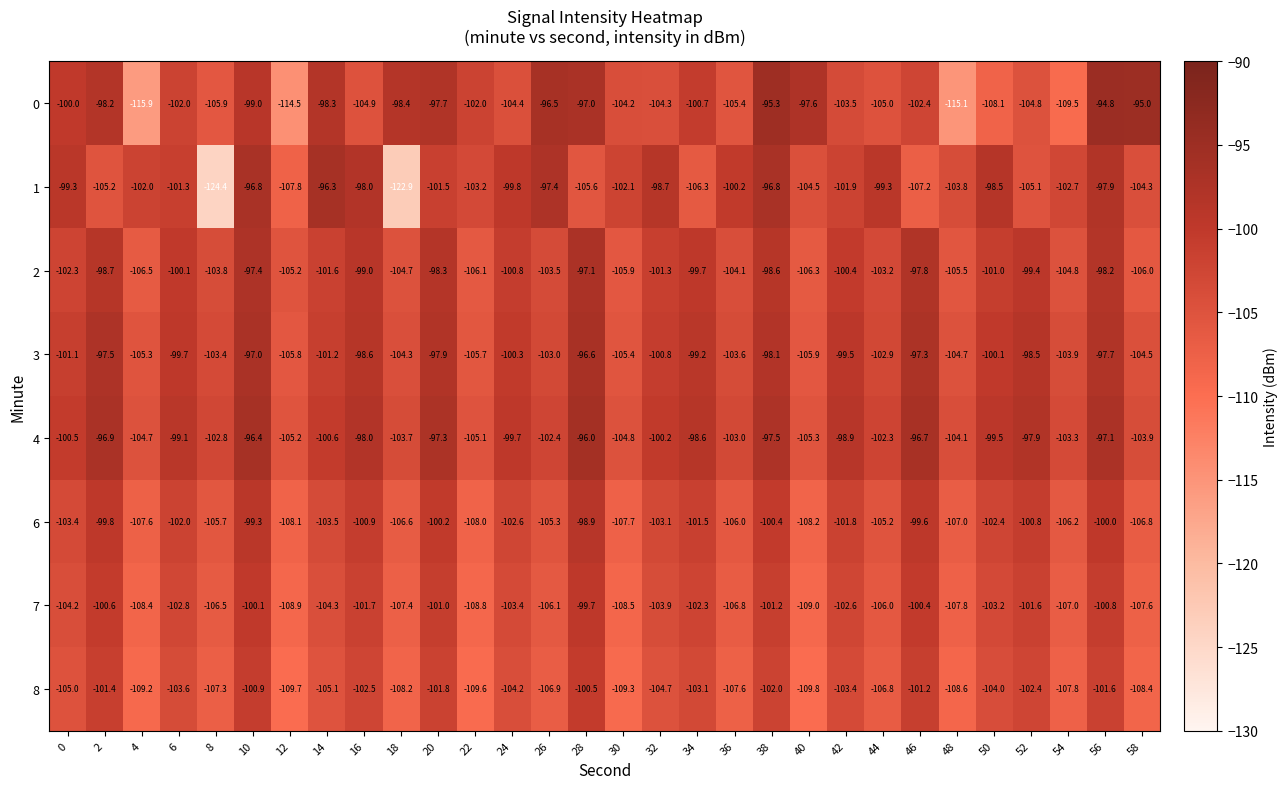

Rank the series by their maximum value, from lowest to highest.

8, 7, 6, 2, 3, 1, 4, 0